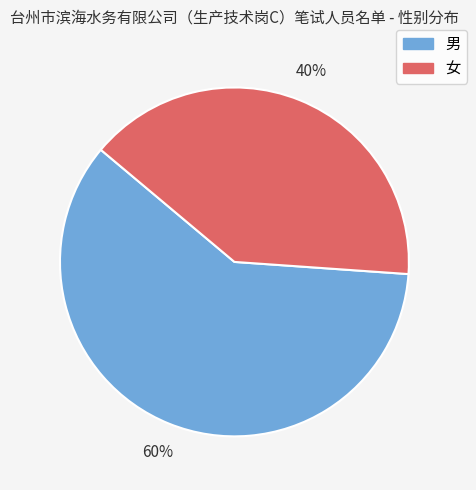

What is the ratio of the value at 男 to the value at 女?

1.5